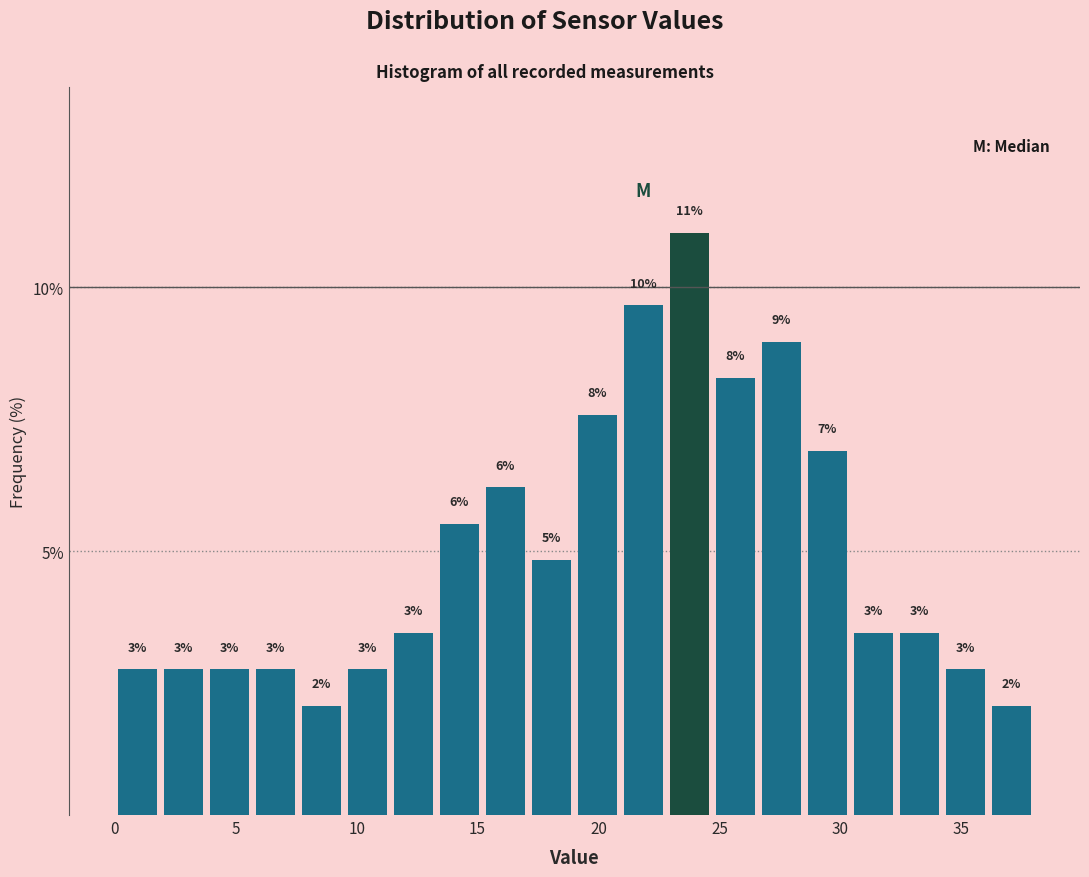

Read against the x-axis, roughly where is the centre of the tallest bar?

24.0